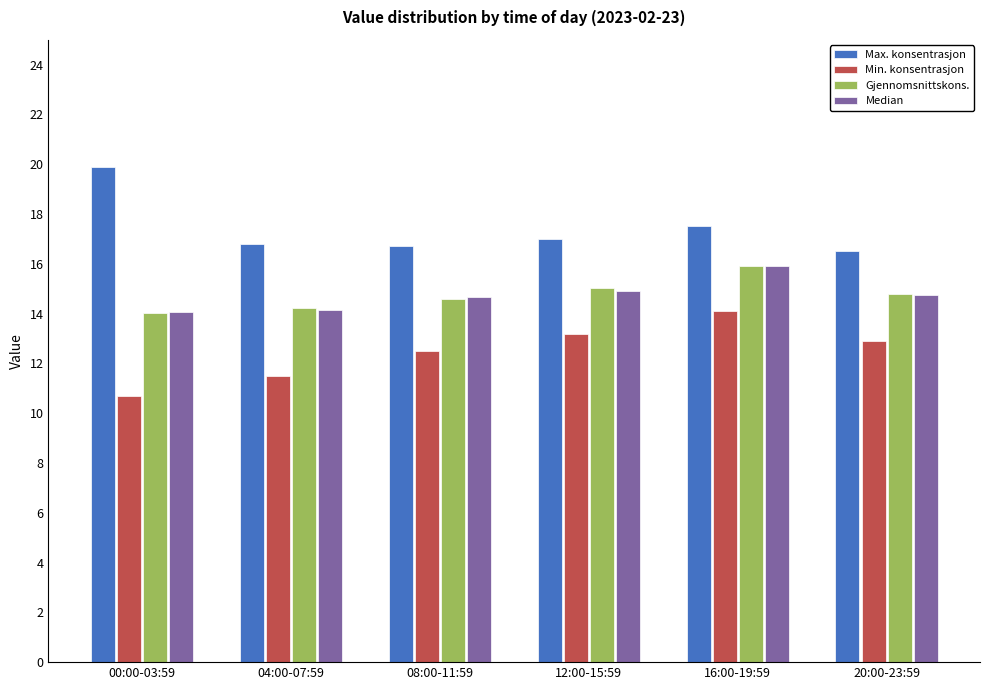

What is the average value of the Max. konsentrasjon series?

17.4